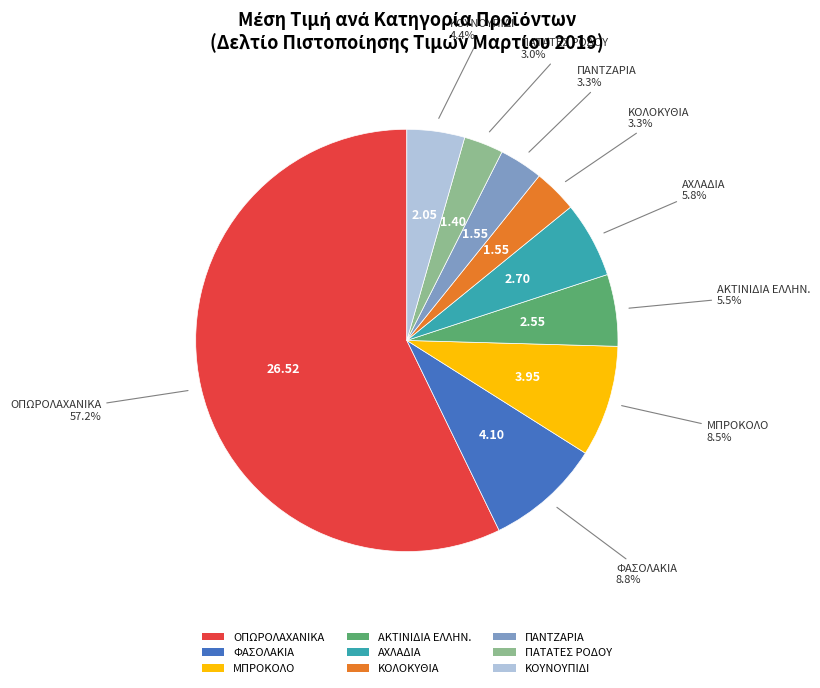

How many slices are in this pie chart?

9